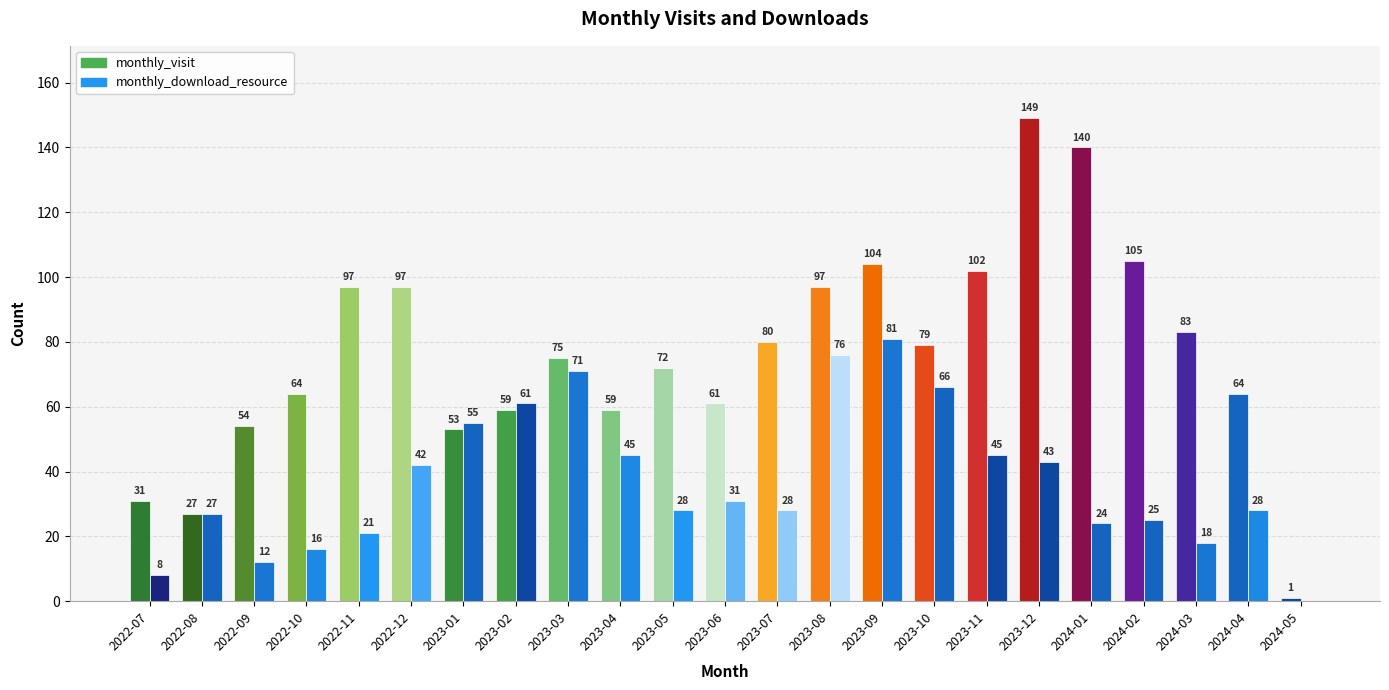

Which series changed the most between 2023-11 and 2024-01?

monthly_visit